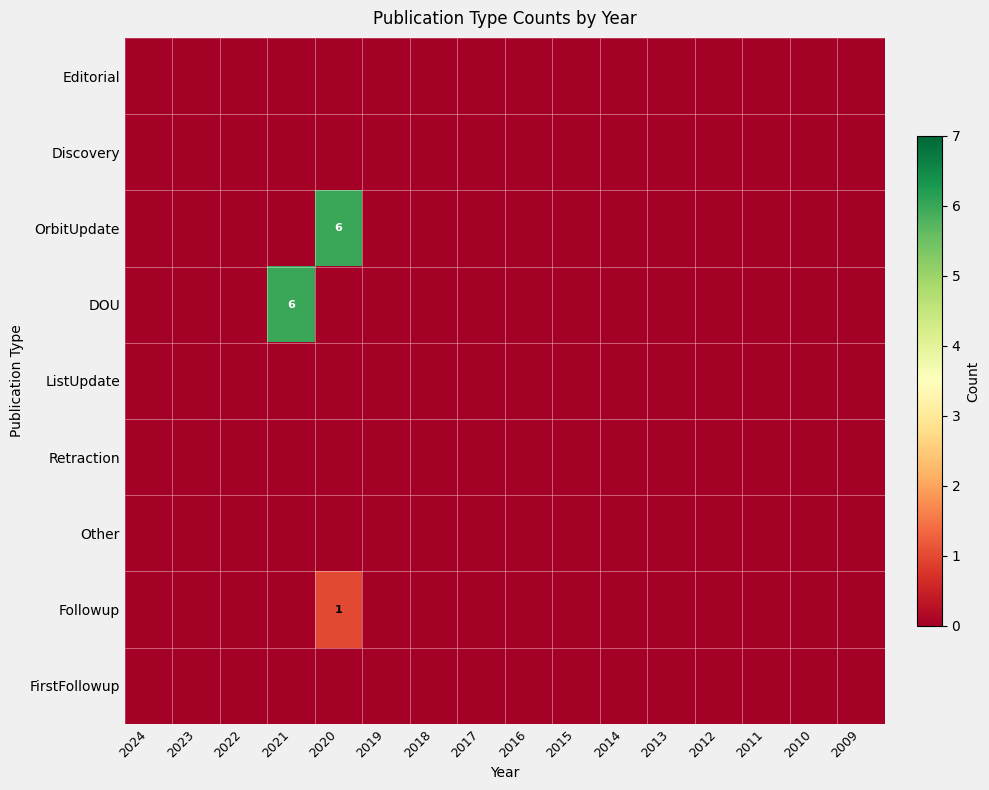

The ListUpdate series shows 0 at 2015. True or false?

True